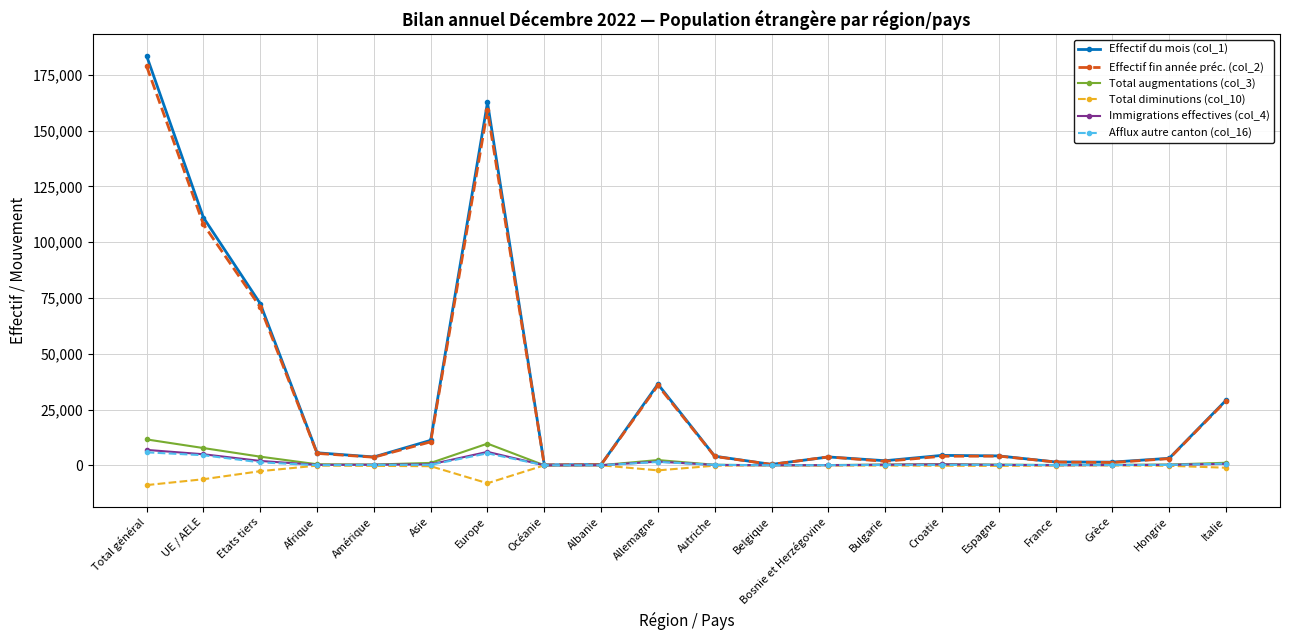

How many lines are shown in the chart?

6